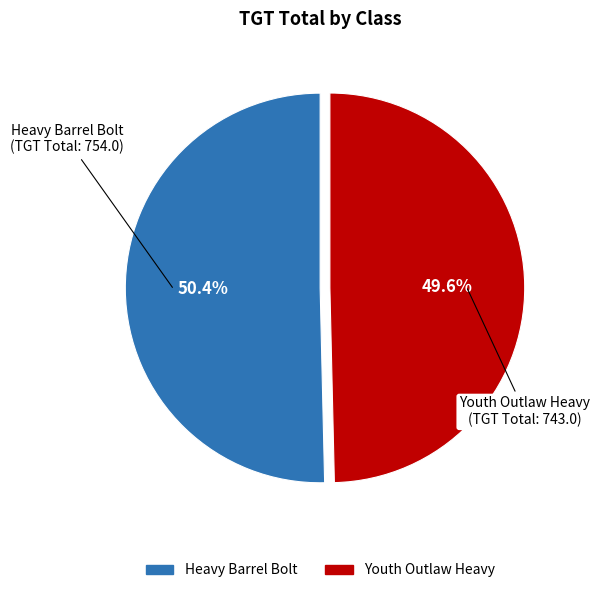

True or false: Heavy Barrel Bolt accounts for 50% of the total.

True